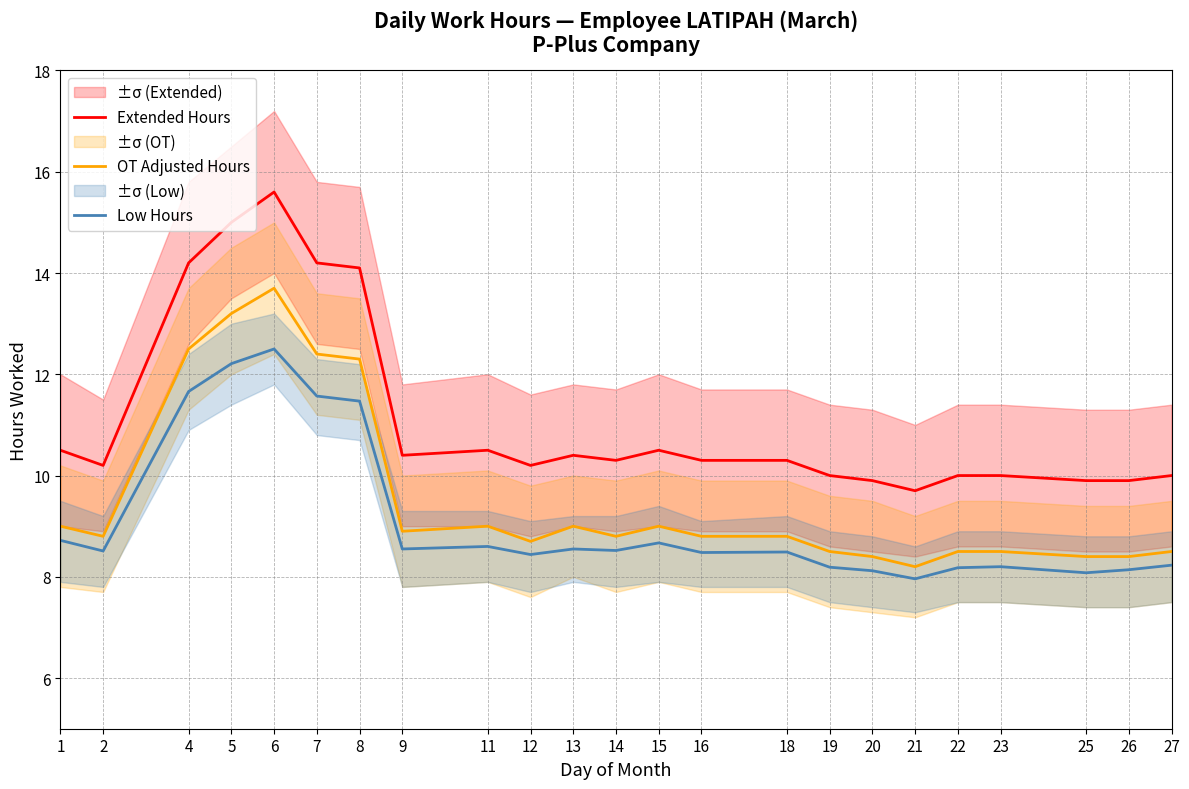

Which series changed the most between 11 and 22?

Extended Hours